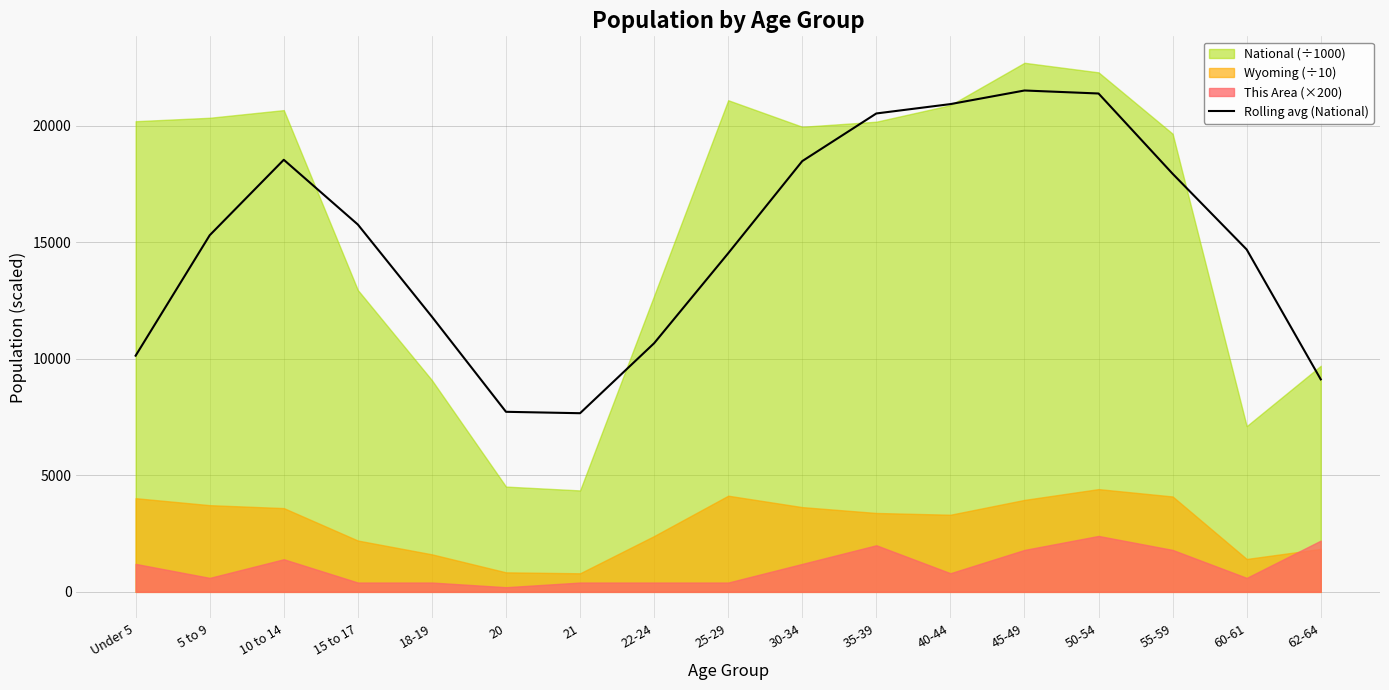

Where is the first local minimum?

21